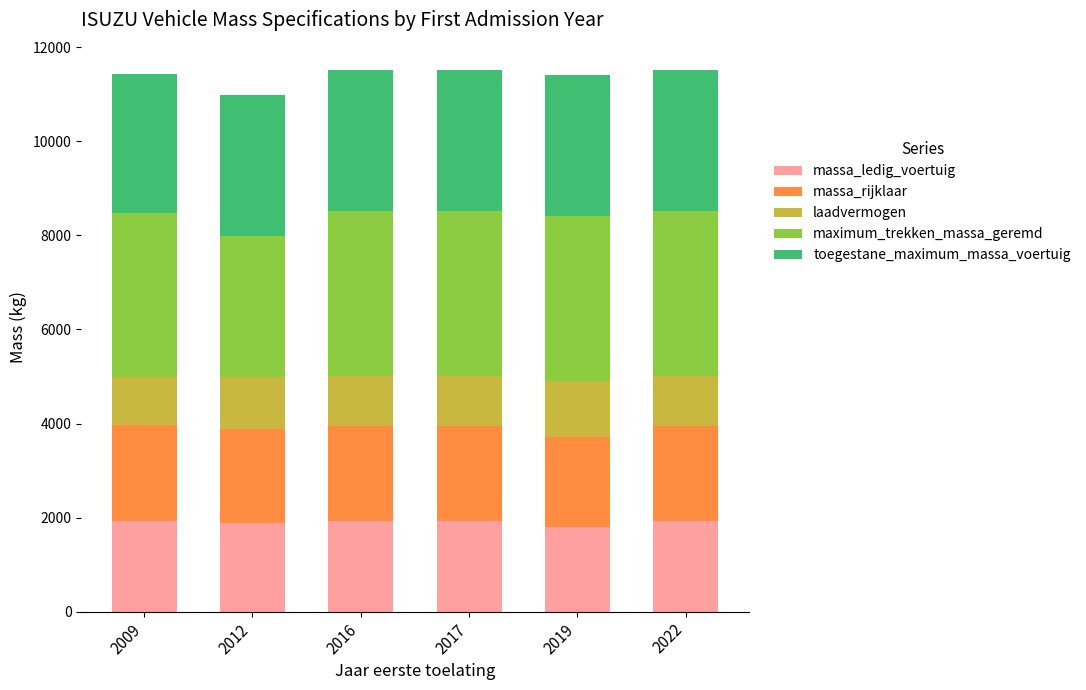

Is it true that massa_ledig_voertuig equals 3208 at 2019?

False